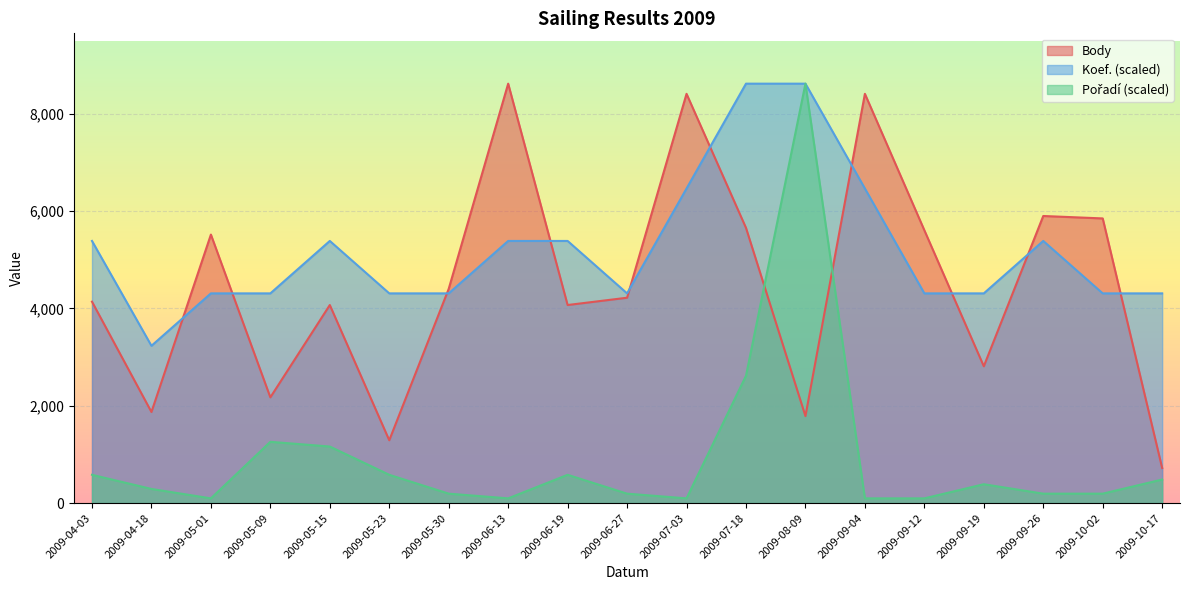

Which has a higher value, 2009-05-23 or 2009-04-03?

2009-04-03